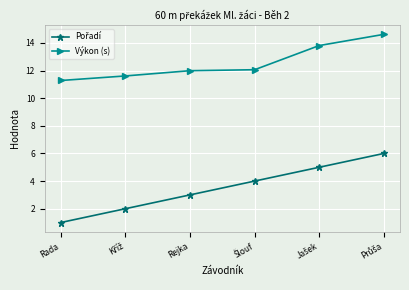

What is the spread (max minus min) of values at Rejka?

9.0